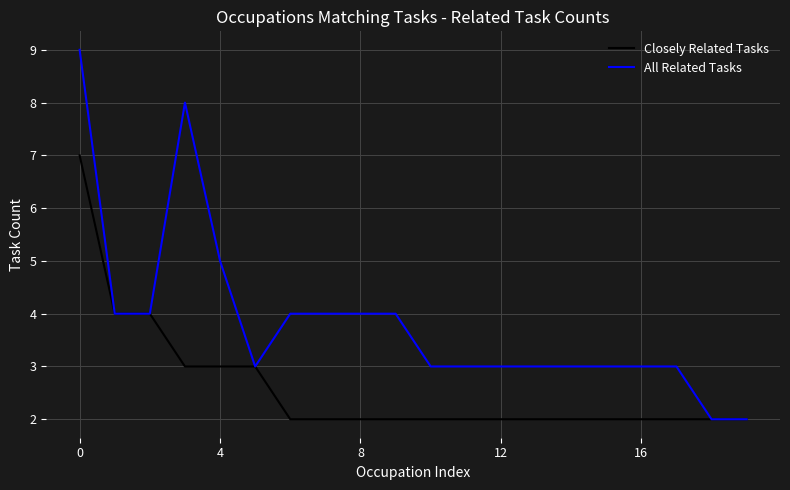

Which series has the widest spread of values?

All Related Tasks